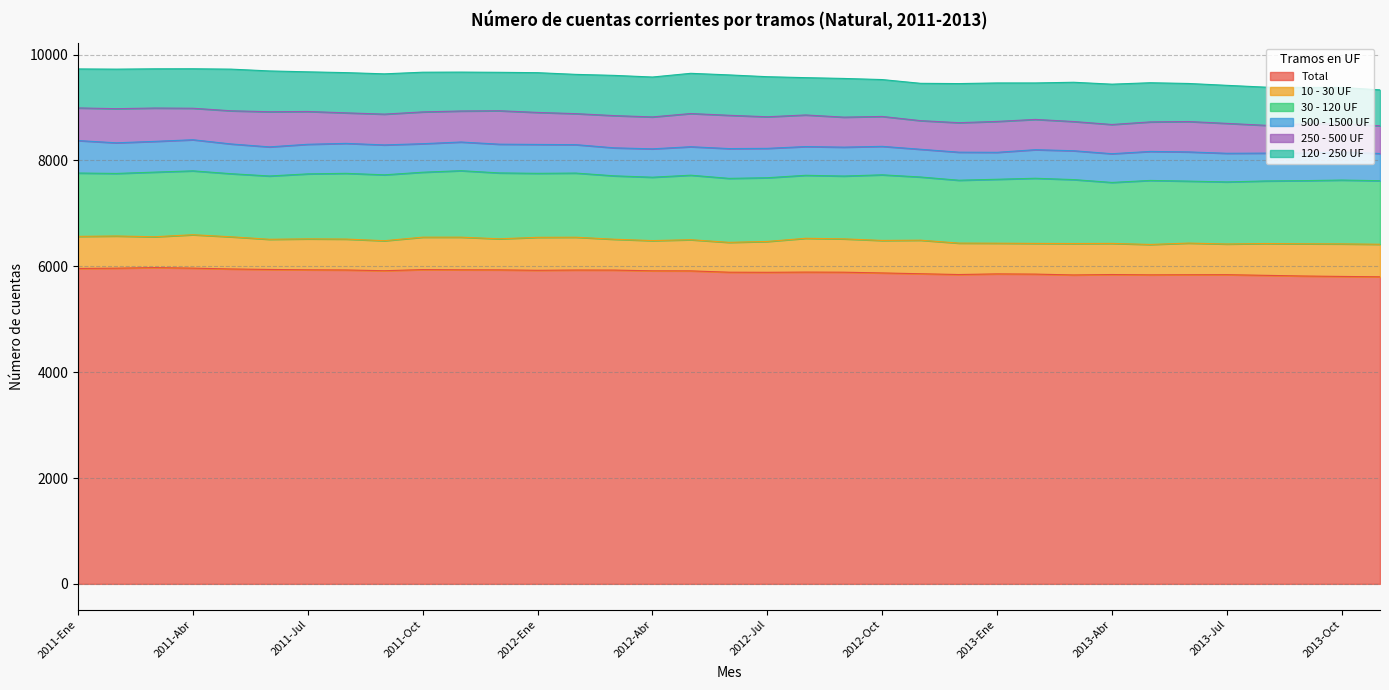

At which category does 250 - 500 UF reach its first local valley?

2011-Abr